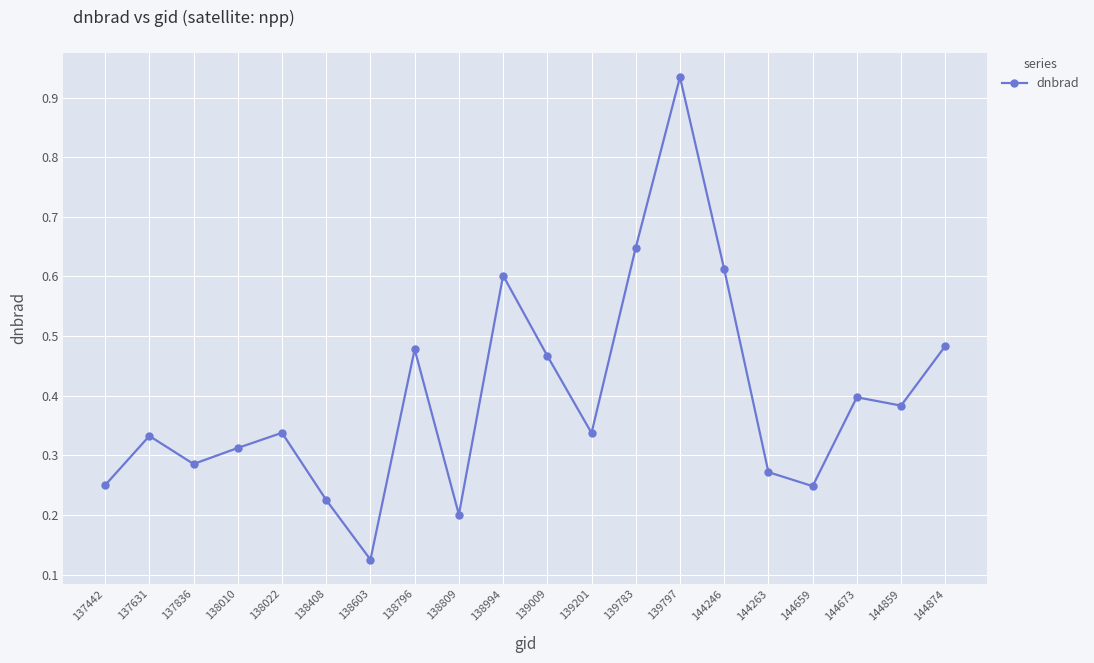

Is it true that the value at 139797 is 0.3?

False